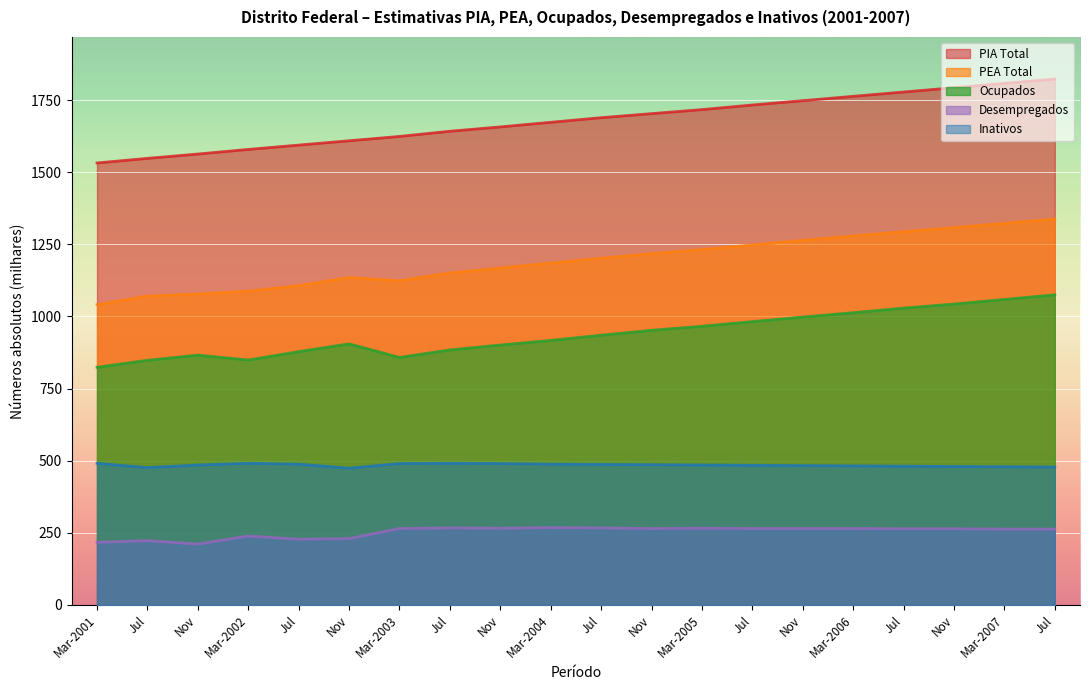

True or false: Inativos and PIA Total intersect in this chart.

False